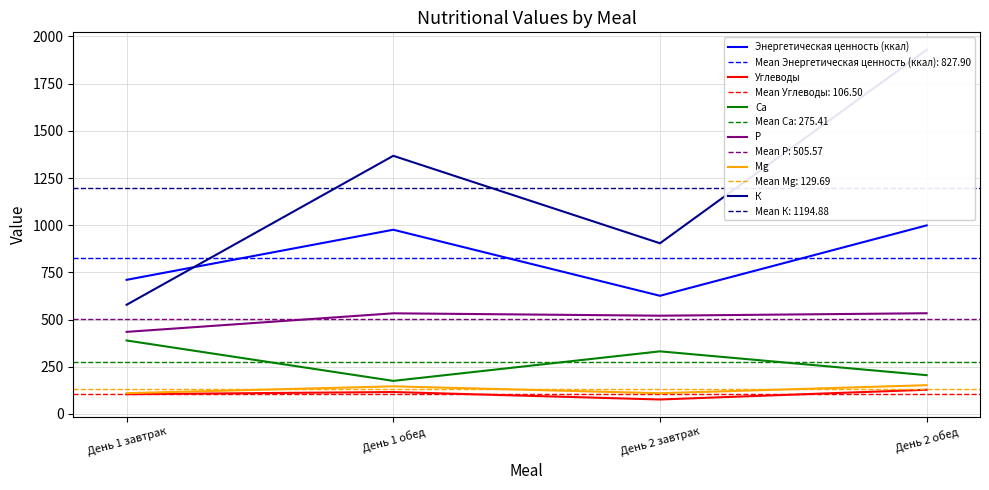

True or false: Углеводы has a value of 40.2 at День 1 обед.

False